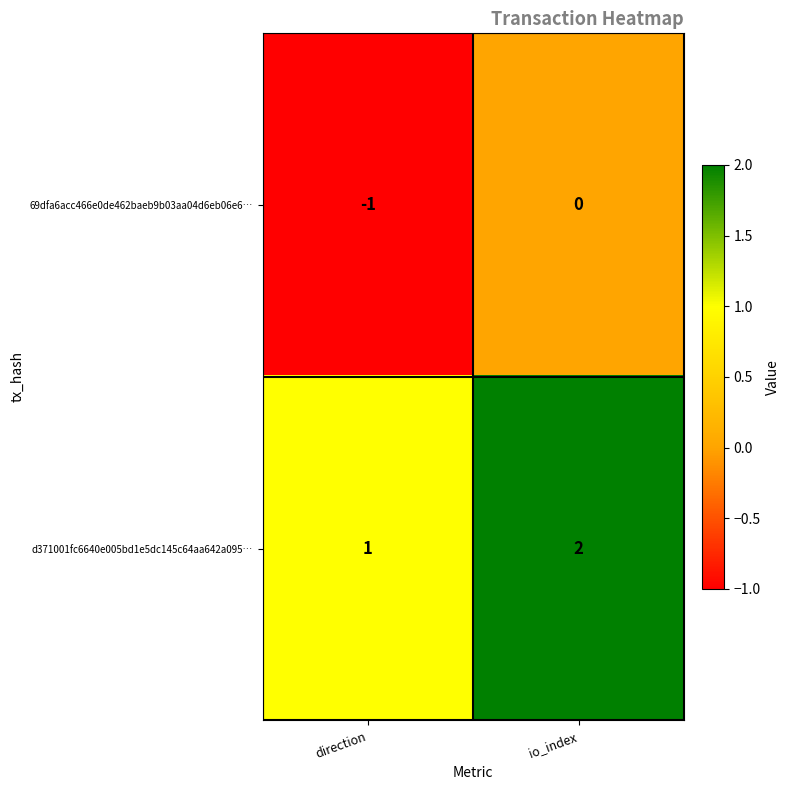

Reading left to right, list all the values displayed in this chart.

69dfa6acc466e0de462baeb9b03aa04d6eb06e6…: direction=-1	io_index=0
d371001fc6640e005bd1e5dc145c64aa642a095…: direction=1	io_index=2